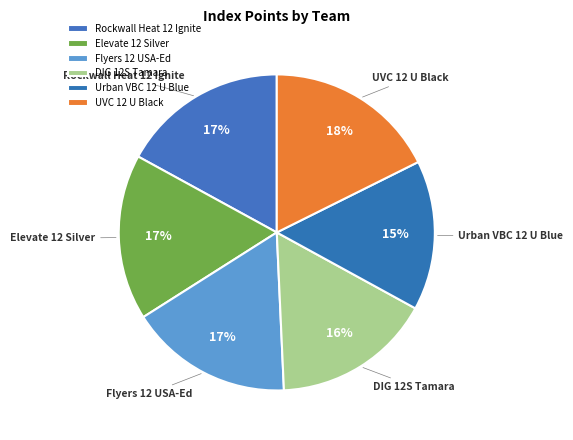

To the nearest percent, what is the combined percentage of Urban VBC 12 U Blue and DIG 12S Tamara?

32%